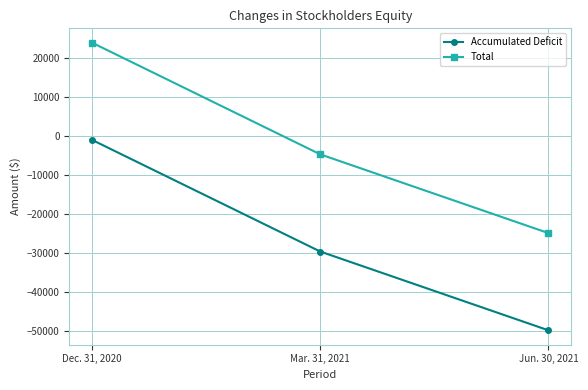

Is it true that Total equals 4816 at Dec. 31, 2020?

False